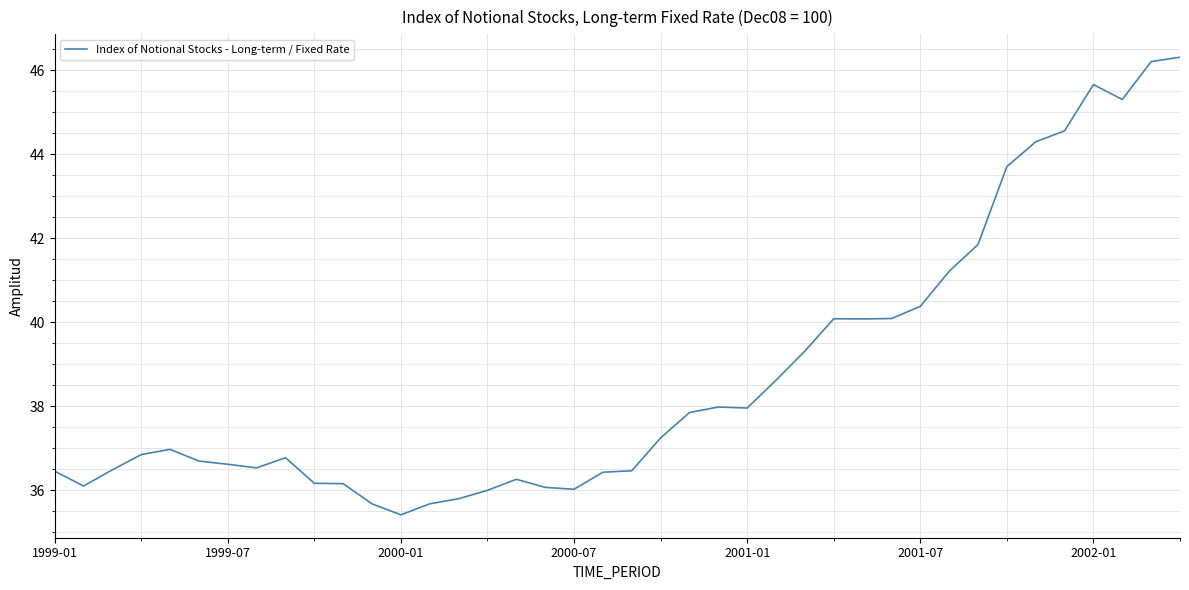

What is the maximum value shown in the chart?

46.3